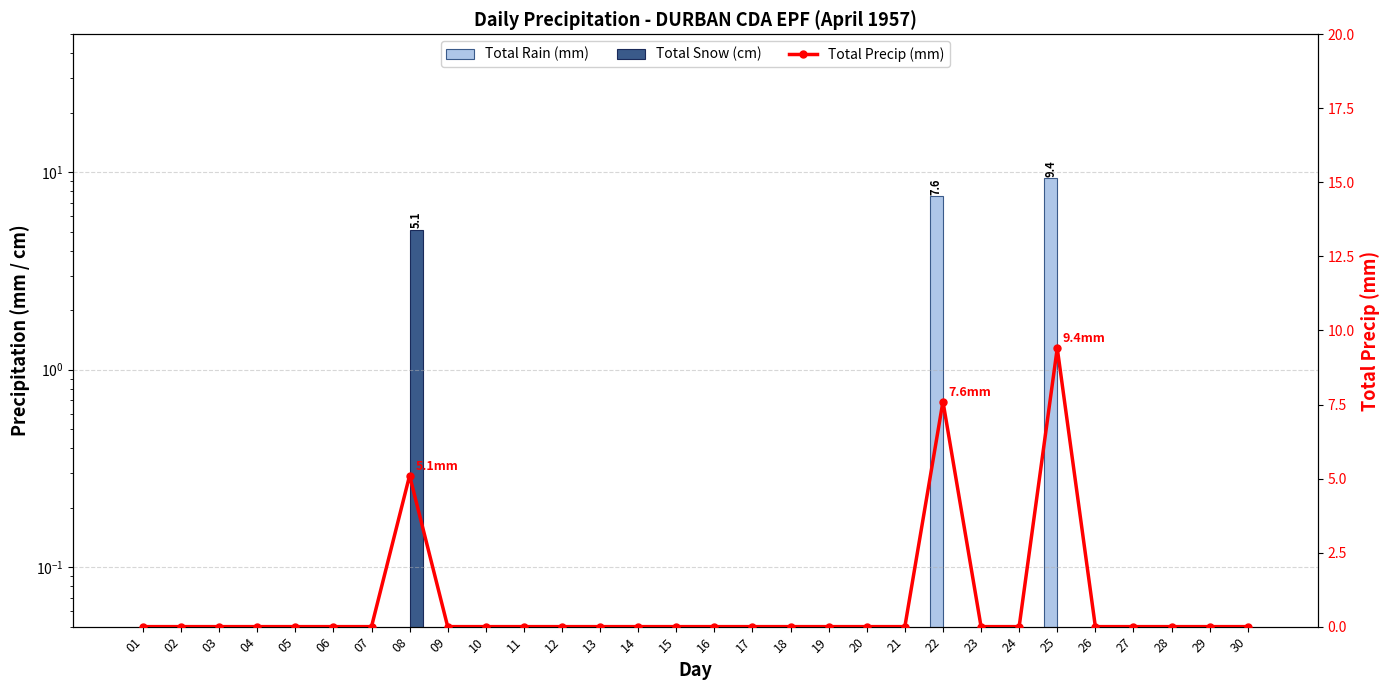

List the series in order of their overall mean, highest first.

Total Precip (mm), Total Rain (mm), Total Snow (cm)